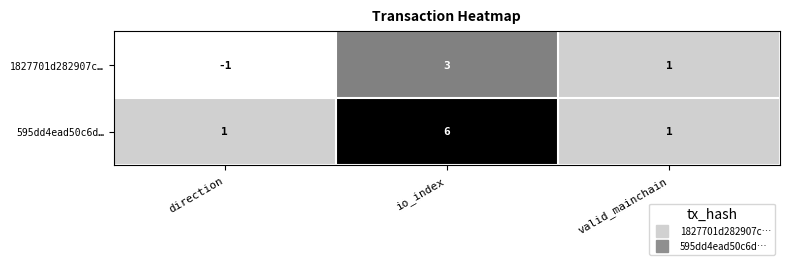

What is the difference between the highest and lowest values at direction?

2